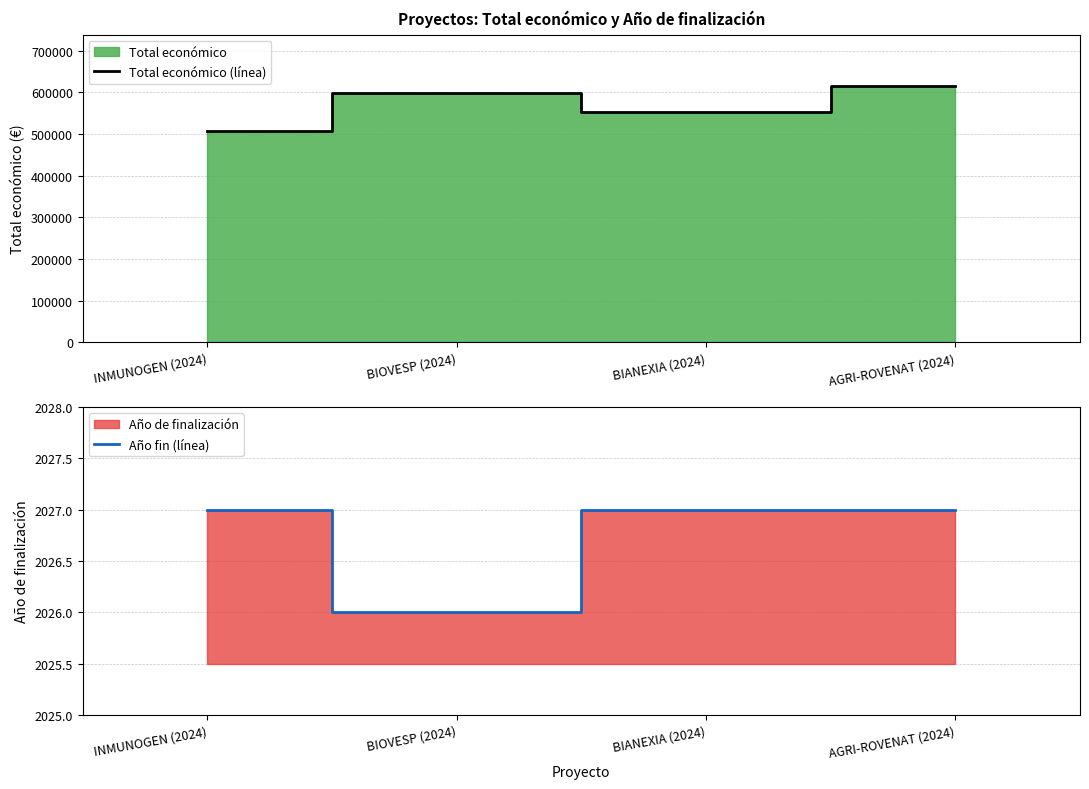

What position from the right is AGRI-ROVENAT (2024)?

1